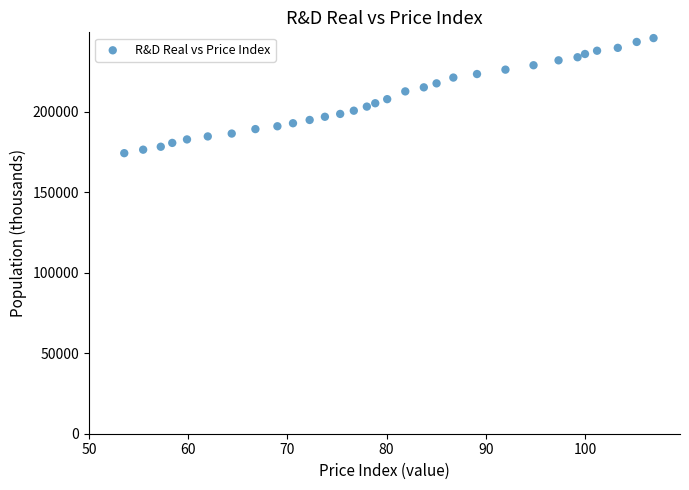

What is the range of Y values (max minus min)?

71463